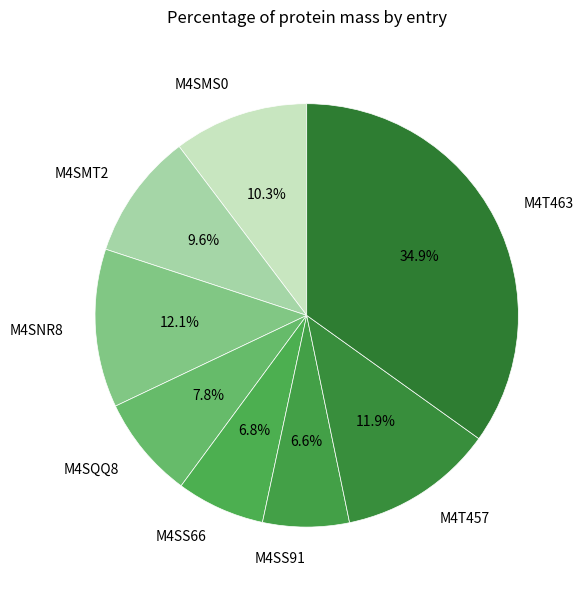

Which category has the biggest portion of the pie?

M4T463